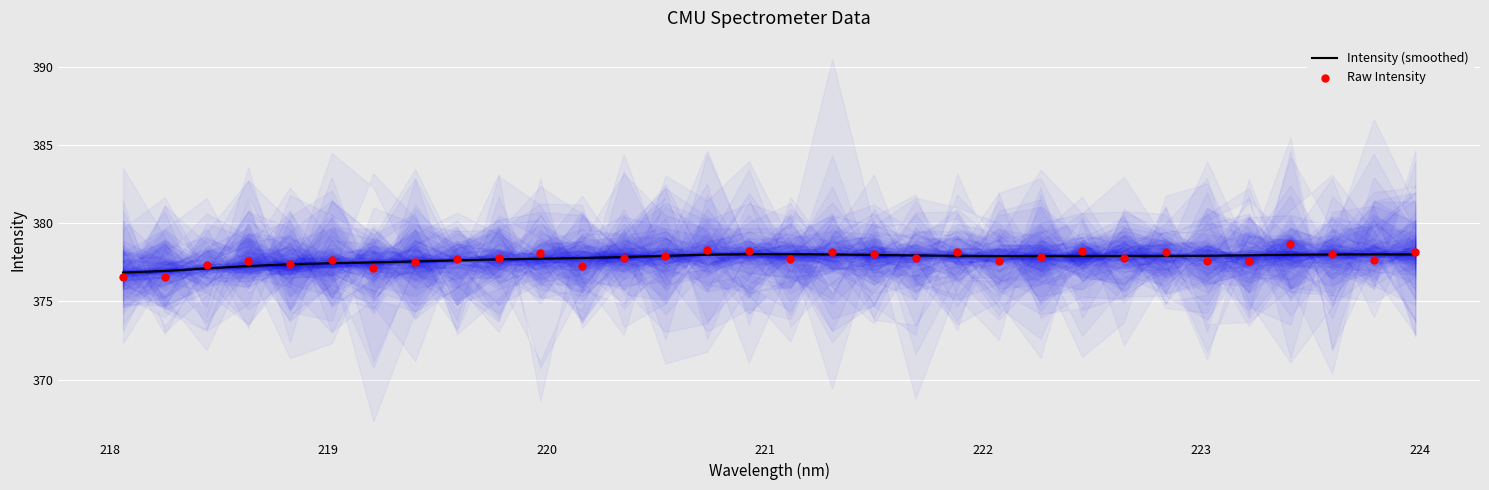

What are all the series names shown in the legend?

Intensity (smoothed), Raw Intensity